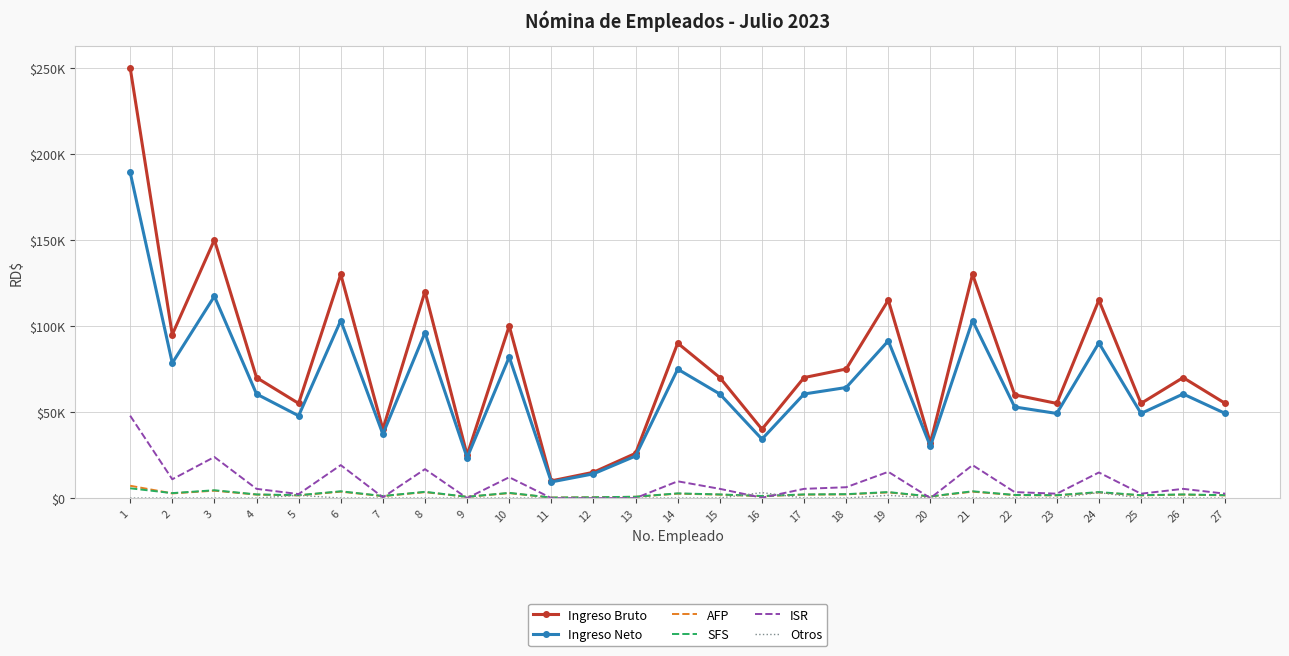

What are all the series names shown in the legend?

Ingreso Bruto, Ingreso Neto, AFP, SFS, ISR, Otros